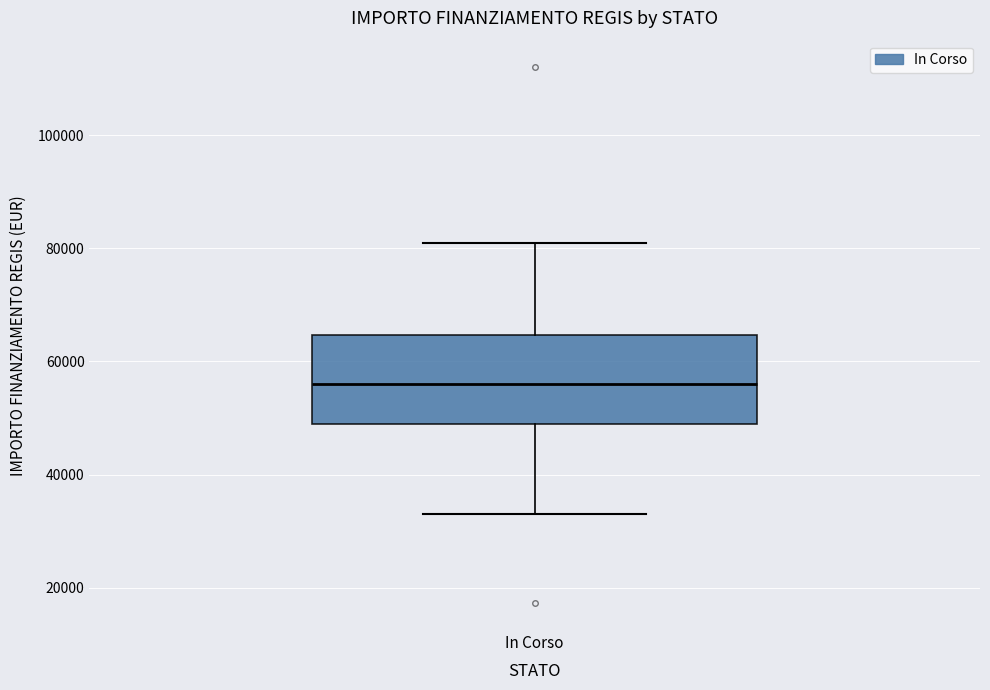

Where does the median line of the box for In Corso sit on the y-axis? The values are not printed on the chart, so give them approximately, as read against the axis.

56000